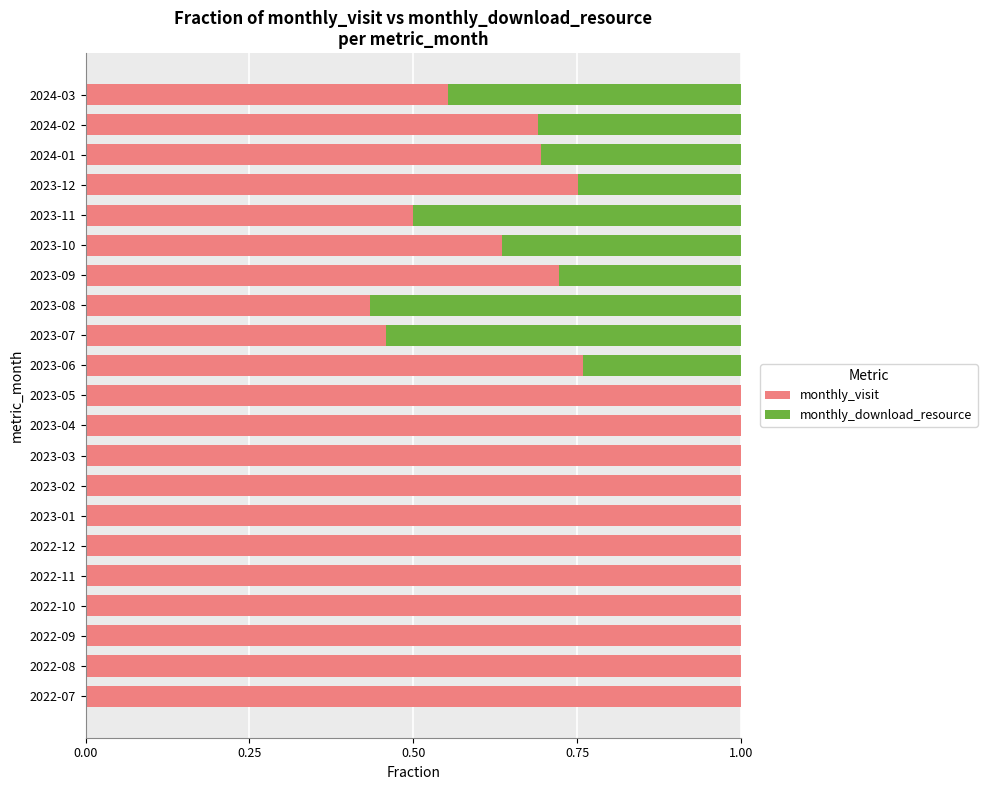

How many categories are shown in the chart?

21